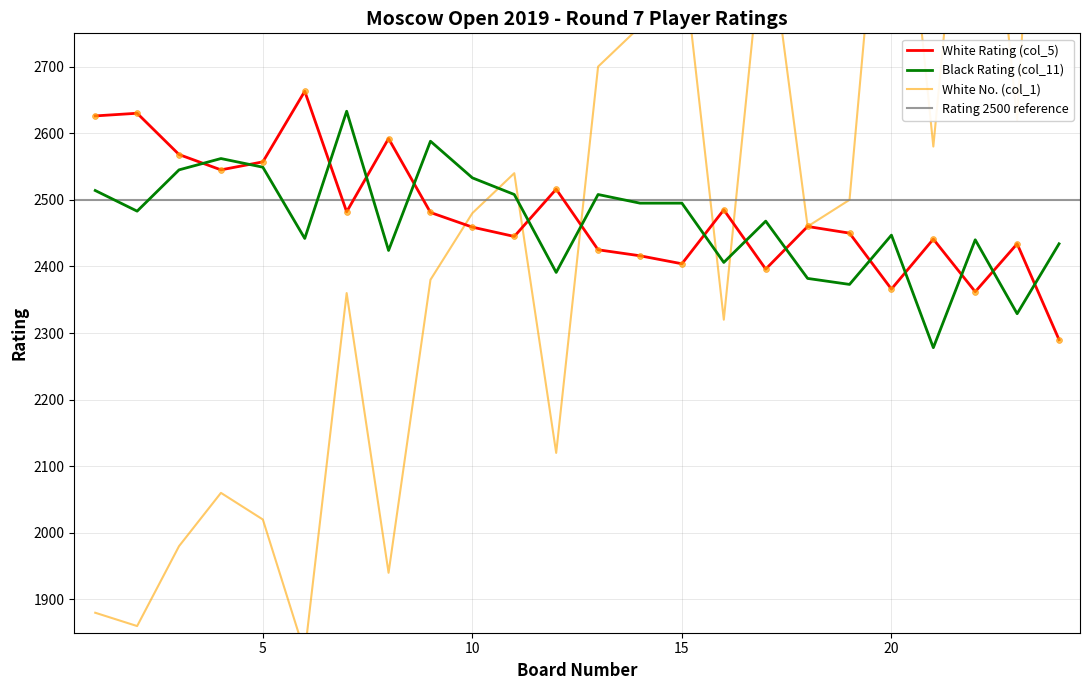

At which category is the sum across all series the highest?

24